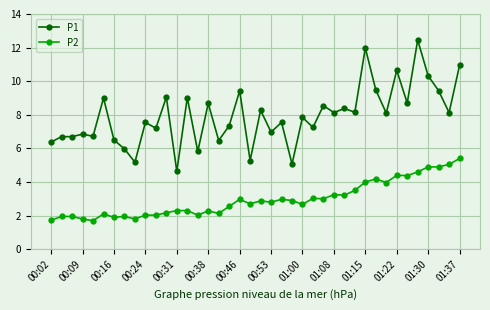

True or false: P1 has more than 1 points higher than both neighbors.

True